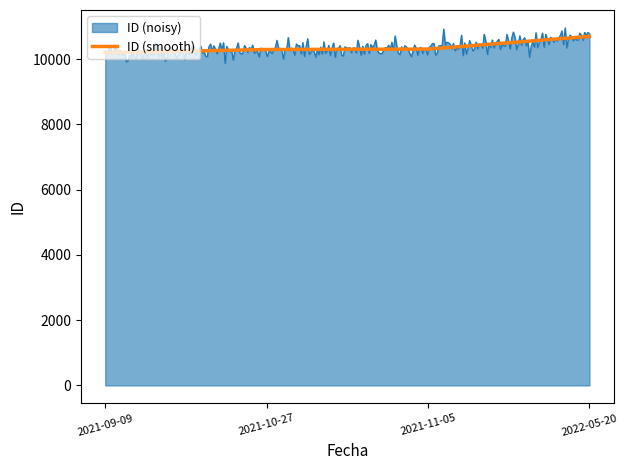

What is the label of the 2nd point from the right?

2021-11-05